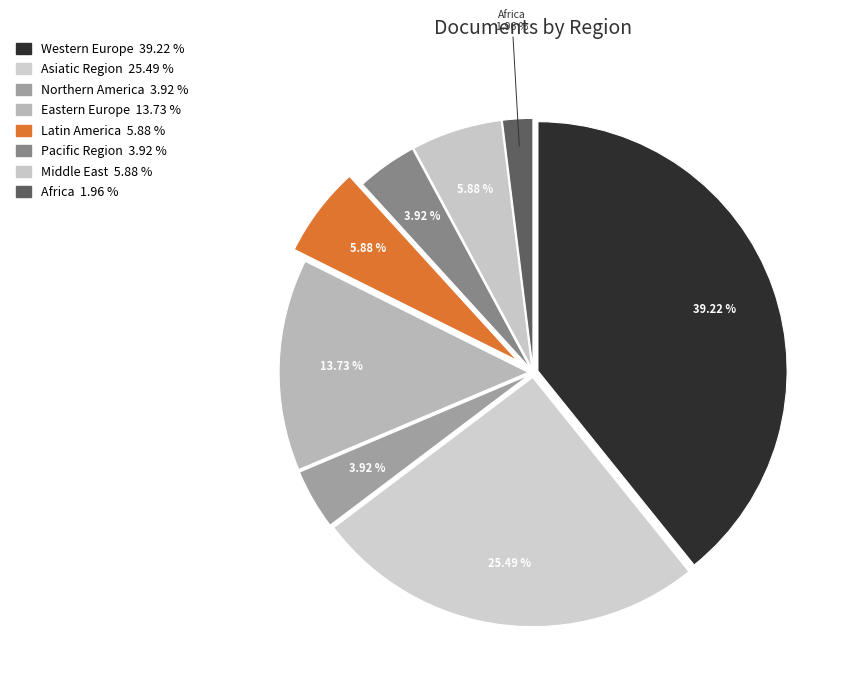

Is there a majority slice in this chart?

No